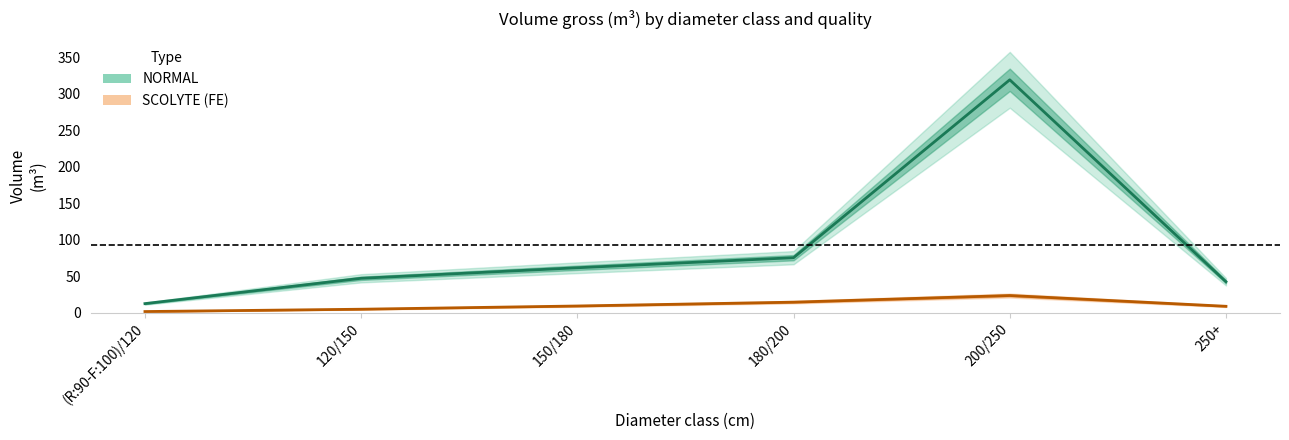

What is the total value across all series at 180/200?

89.6